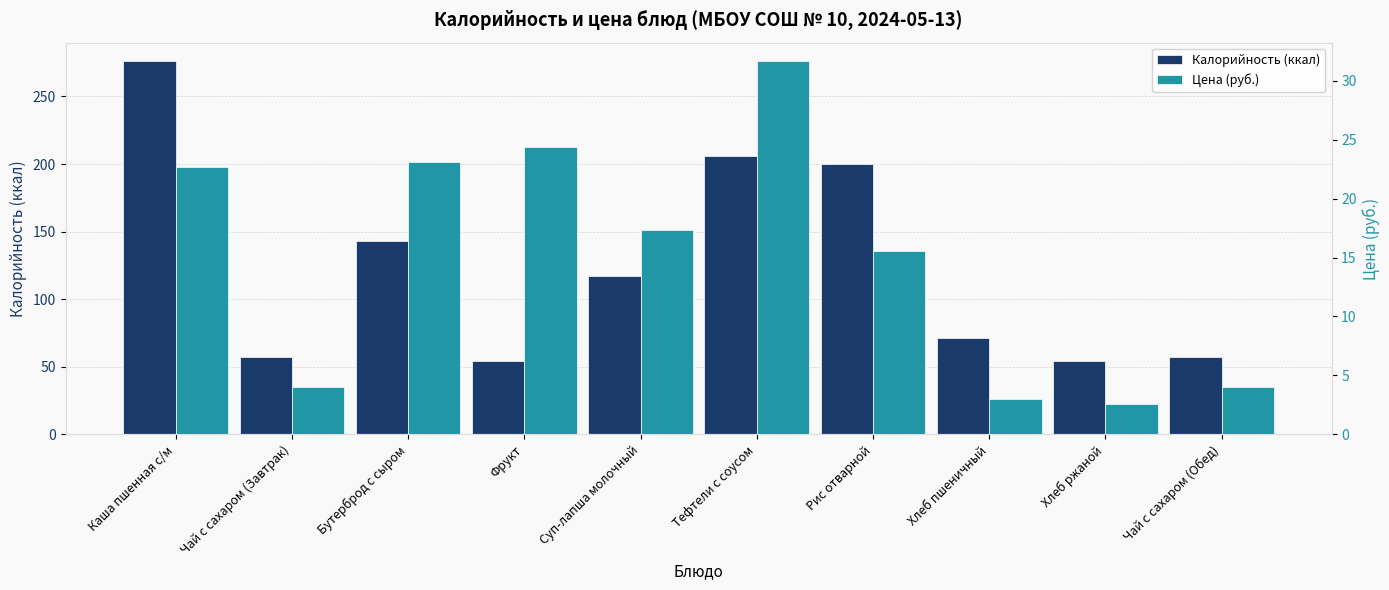

How many categories are shown in the chart?

10